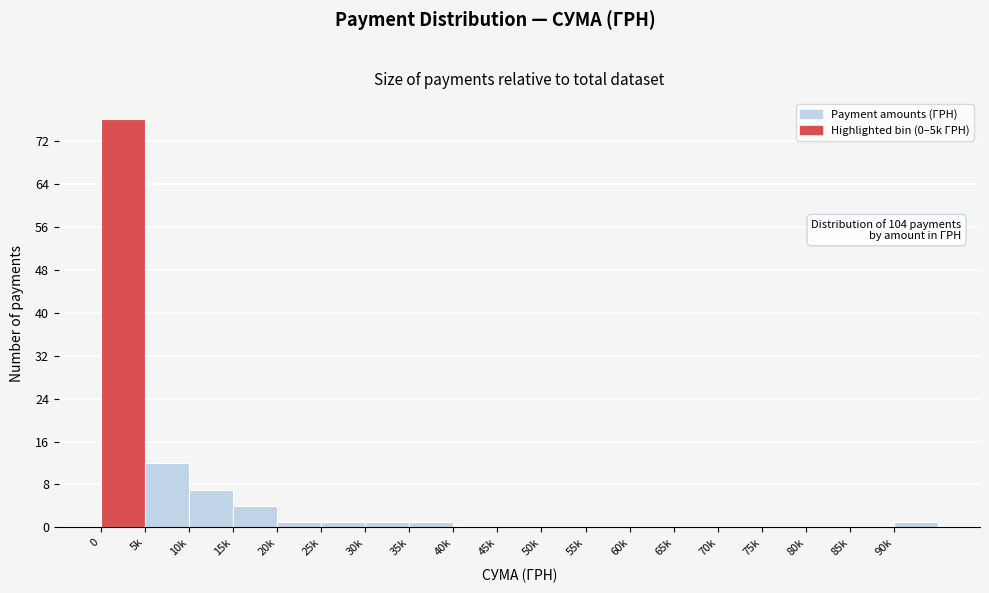

Reading right to left, what are all the values shown in this chart?

90k=1	85k=0	80k=0	75k=0	70k=0	65k=0	60k=0	55k=0	50k=0	45k=0	40k=0	35k=1	30k=1	25k=1	20k=1	15k=4	10k=7	5k=12	0=76